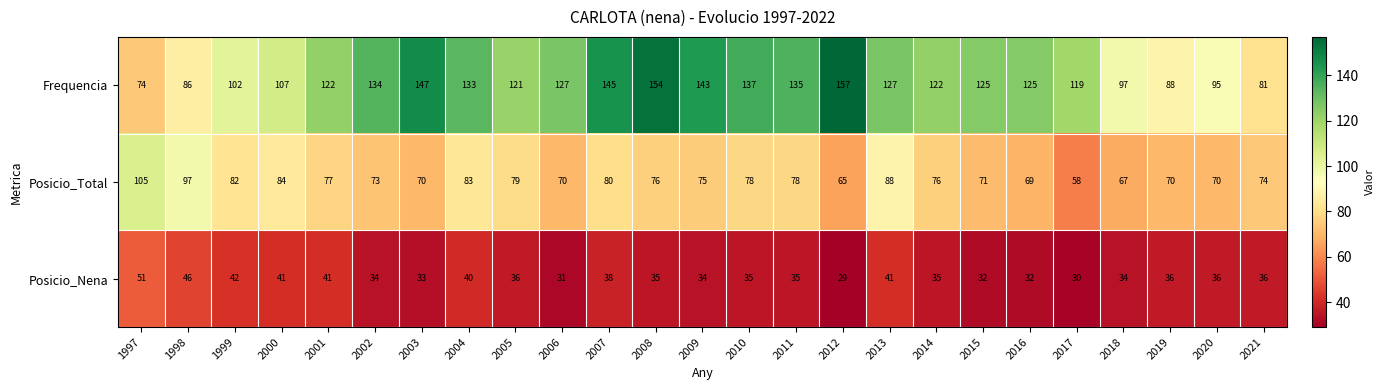

What is the sum of the Posicio_Nena values at 2018 and 2004?

74